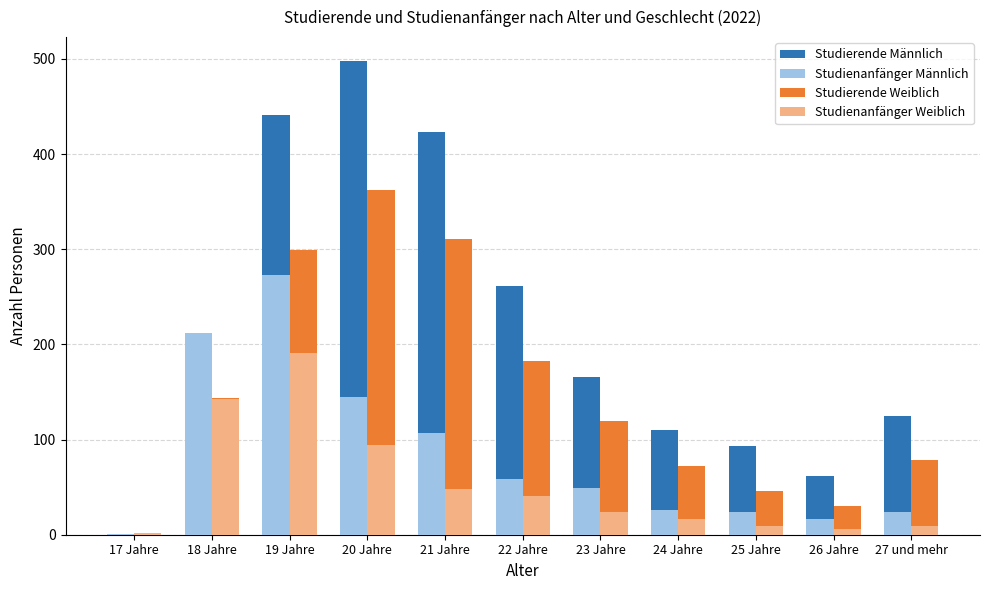

The Studierende Weiblich series shows 96 at 24 Jahre. True or false?

False